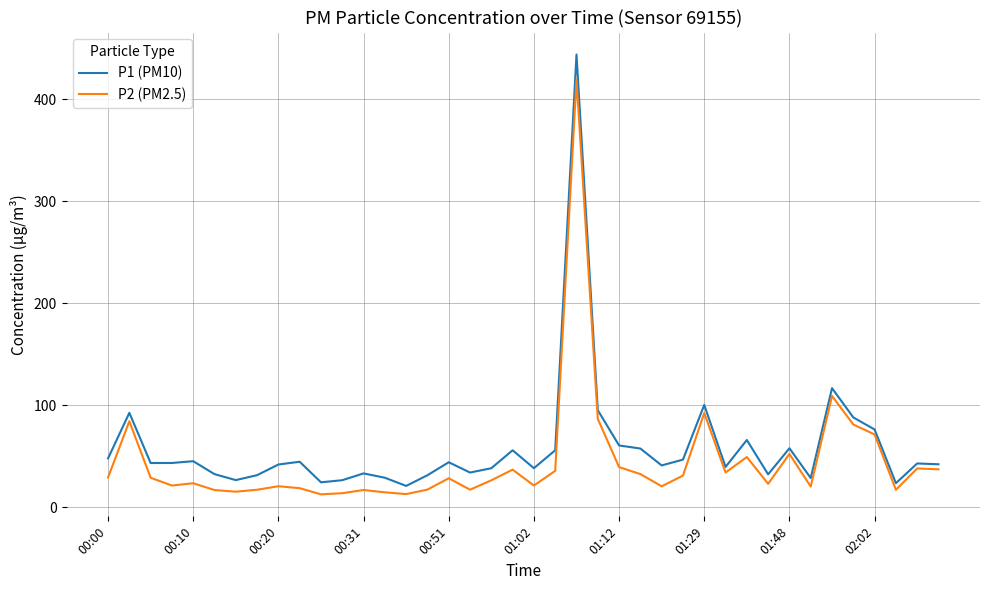

What is the difference between the maximum and minimum values in the P2 (PM2.5) series?

406.8